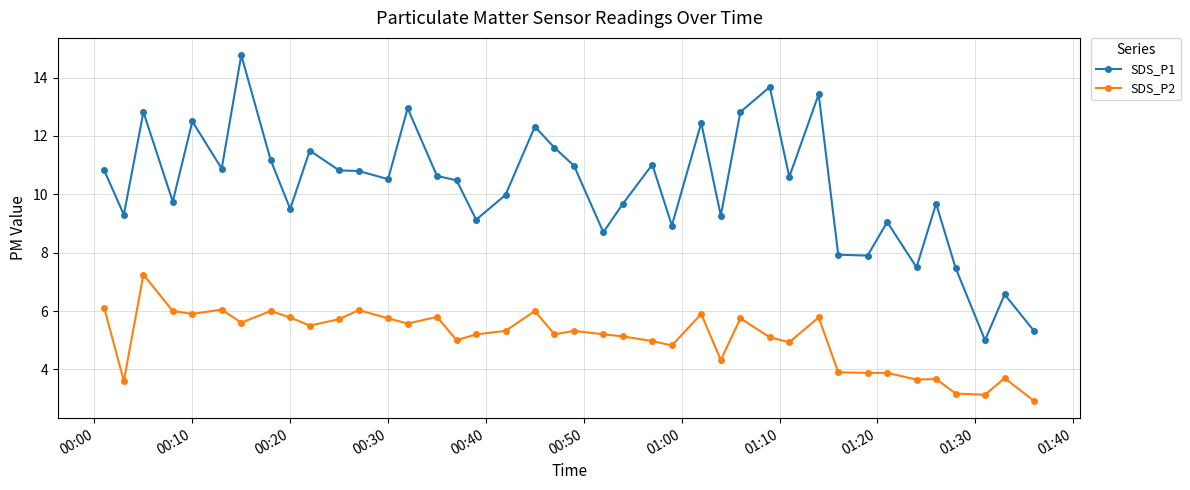

Which series has the widest spread of values?

SDS_P1